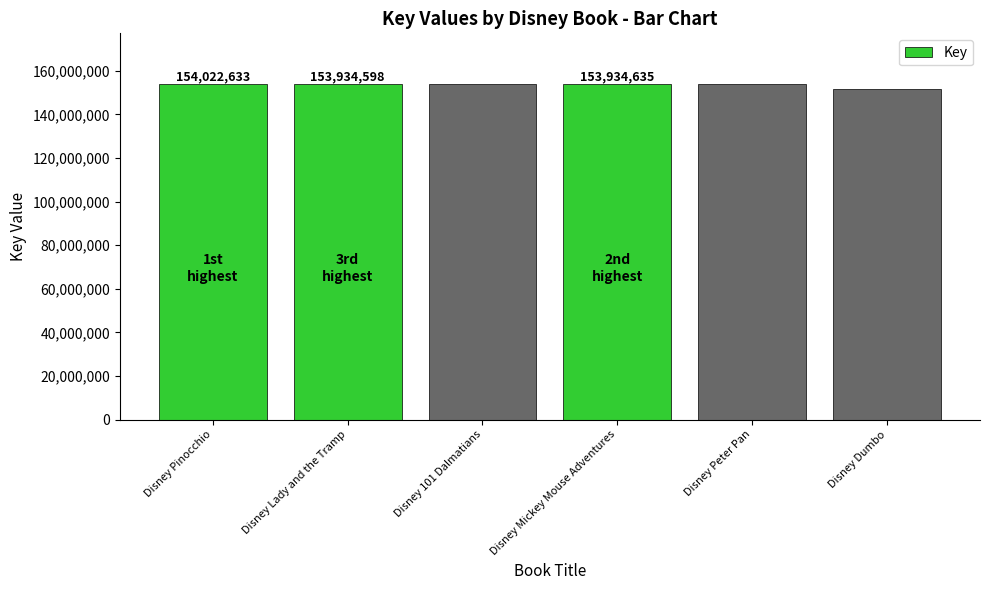

What is the ratio of the value at Disney Lady and the Tramp to the value at Disney Peter Pan?

1.0